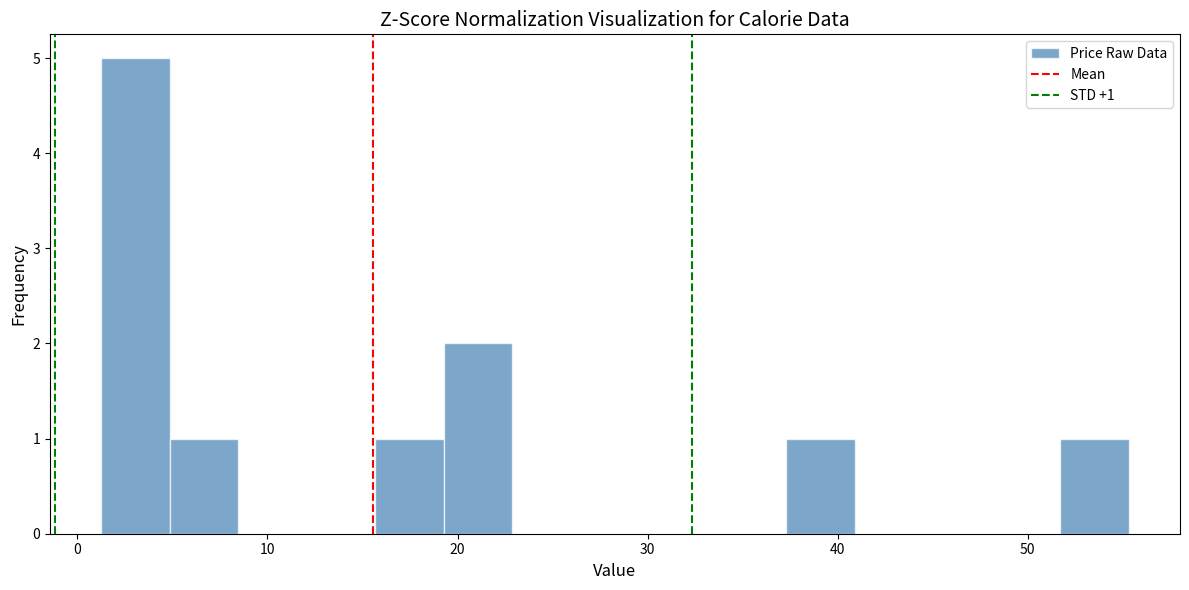

Read against the x-axis, roughly where is the centre of the tallest bar?

3